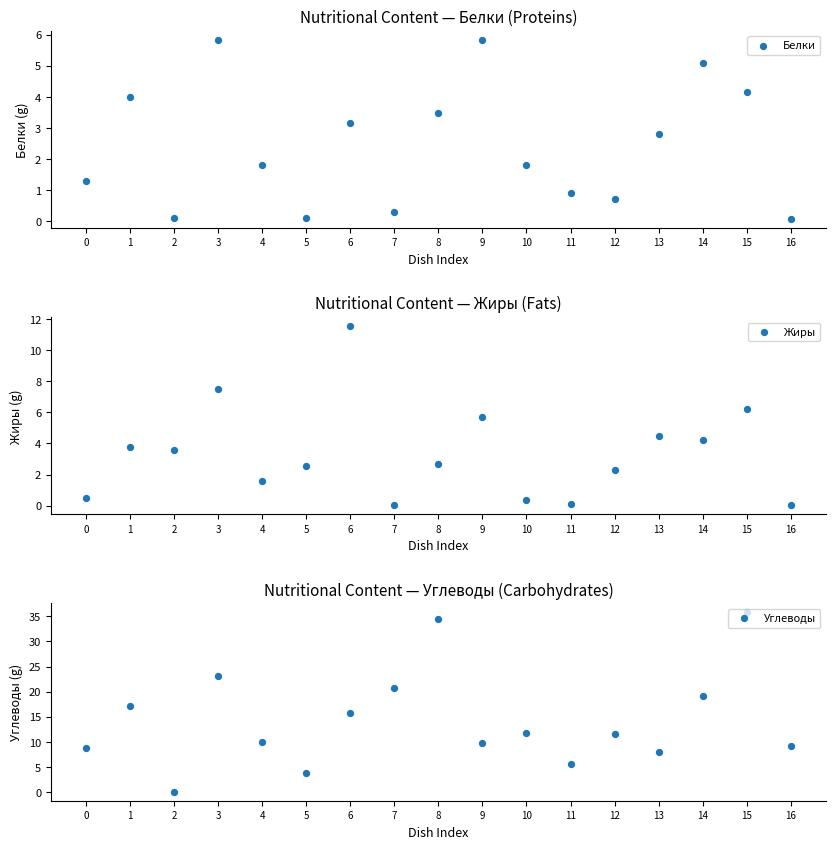

Which series has the widest spread of Y values?

Углеводы